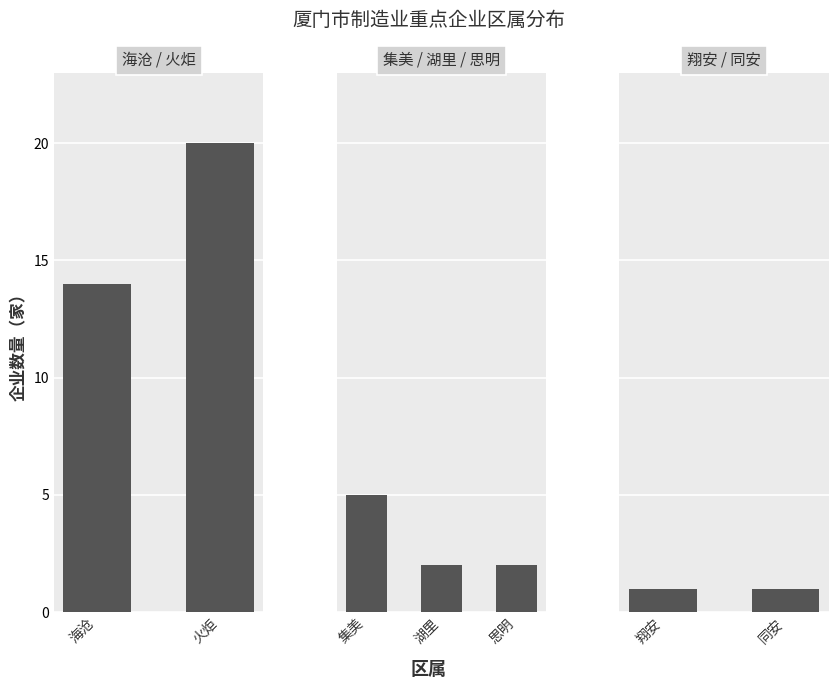

Reading left to right, what are all the values shown in this chart?

14	20	5	2	2	1	1